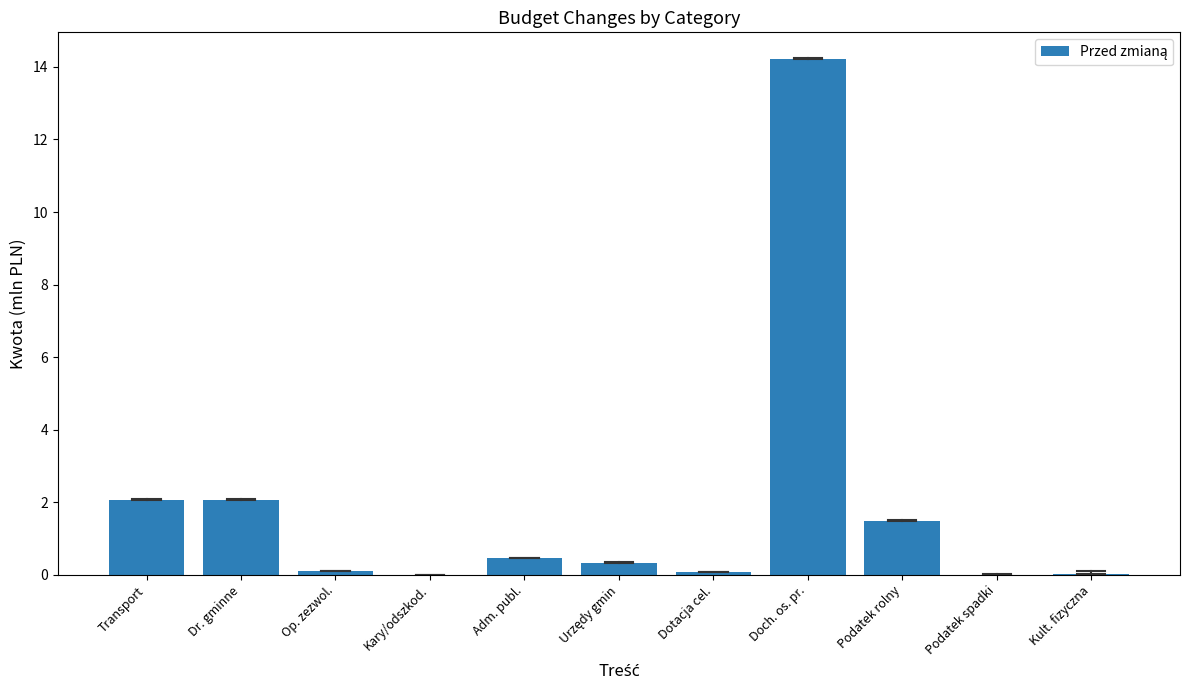

What is the sum of all values?

20.8